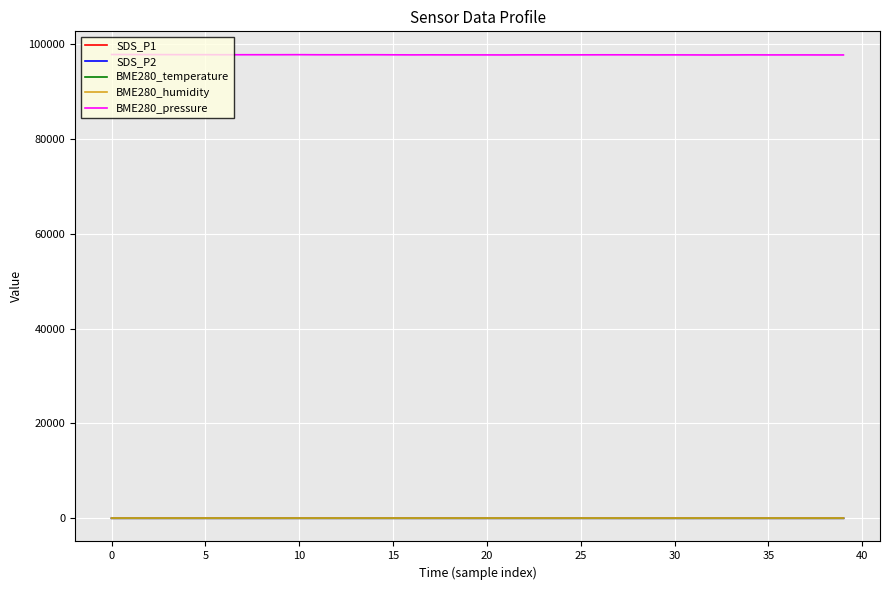

Which series has the largest range (max minus min)?

BME280_pressure